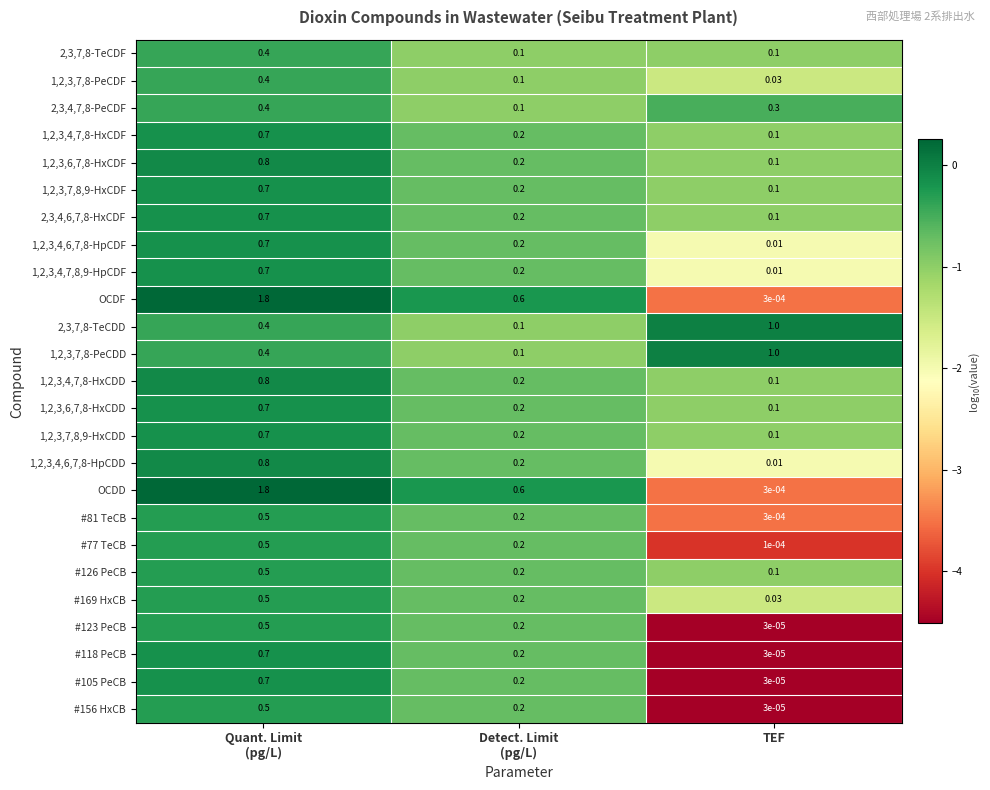

How many data points does each series have?

3